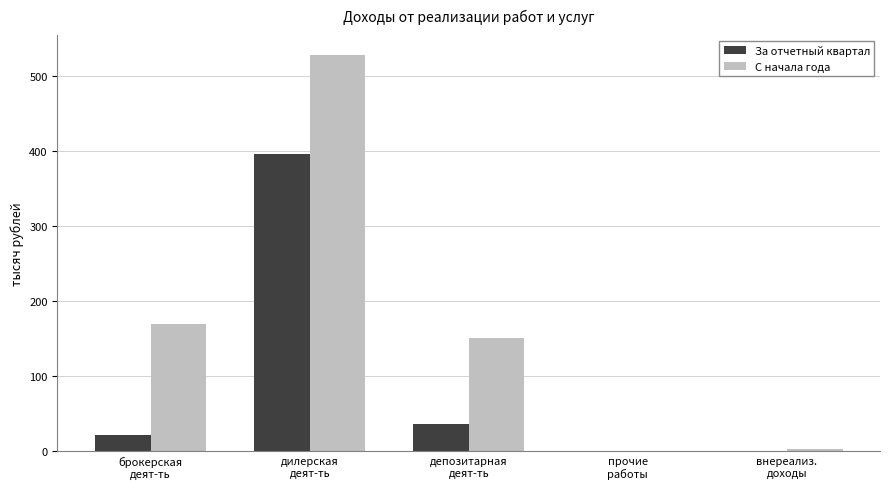

What is the maximum value shown in the chart?

527.9